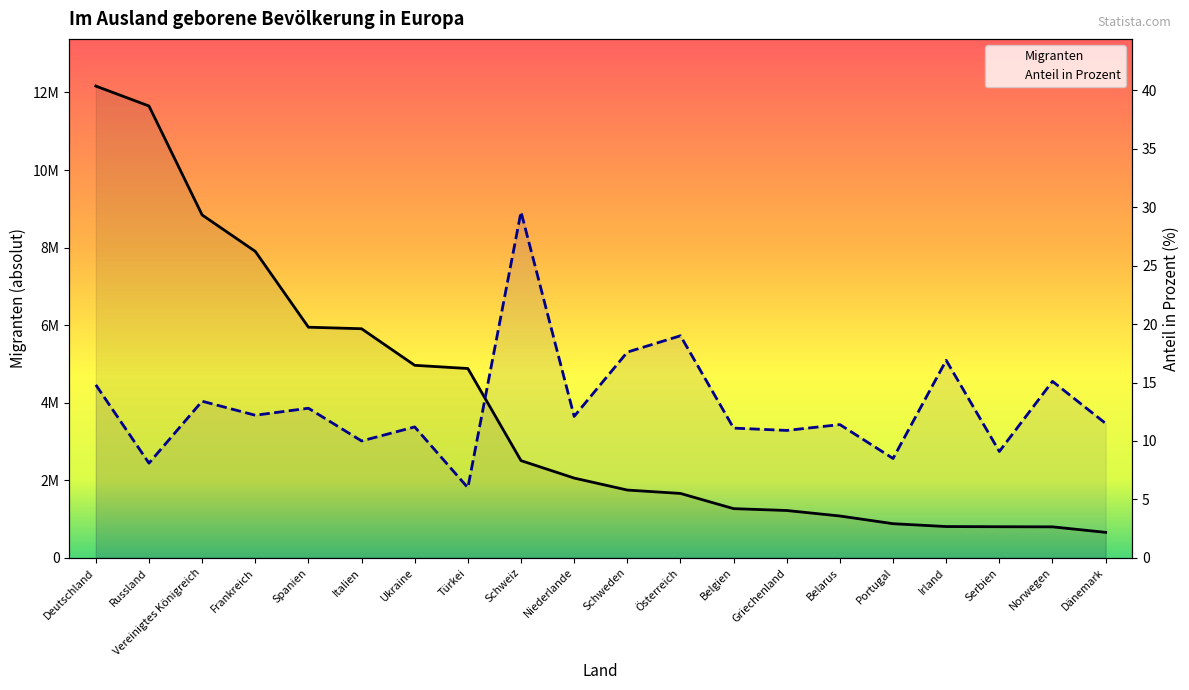

At Vereinigtes Königreich, list the series in order from smallest to largest.

Anteil in Prozent, Migranten